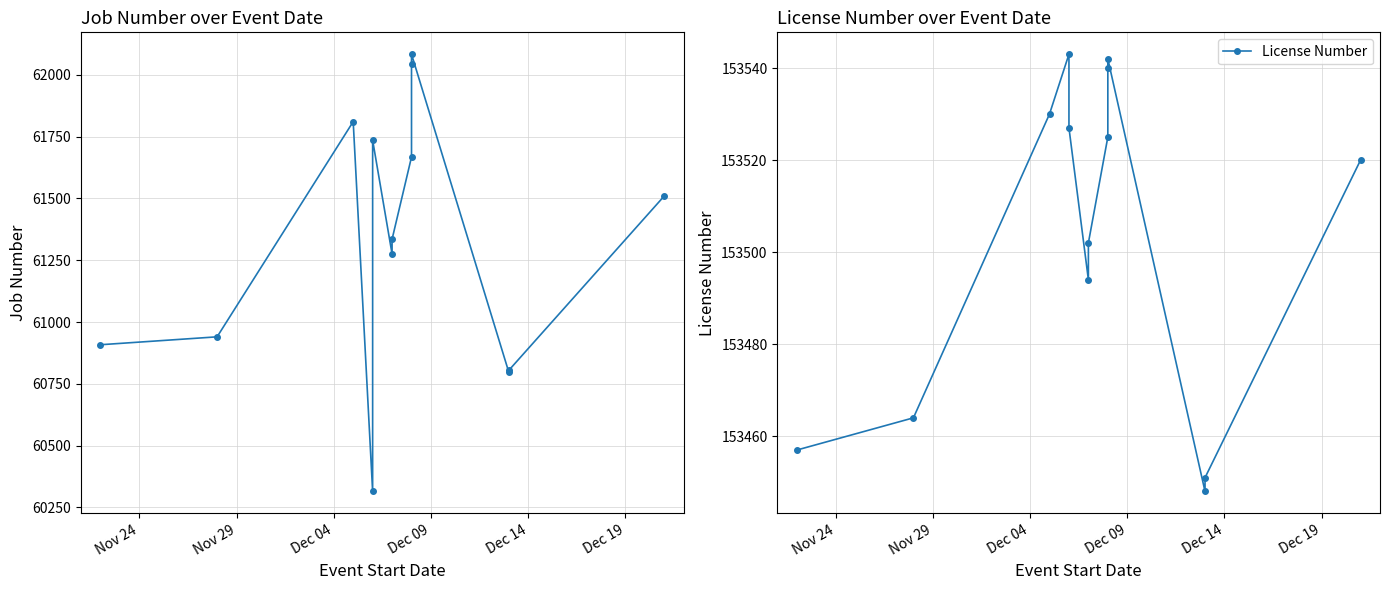

Which series has the widest spread of values?

Job Number